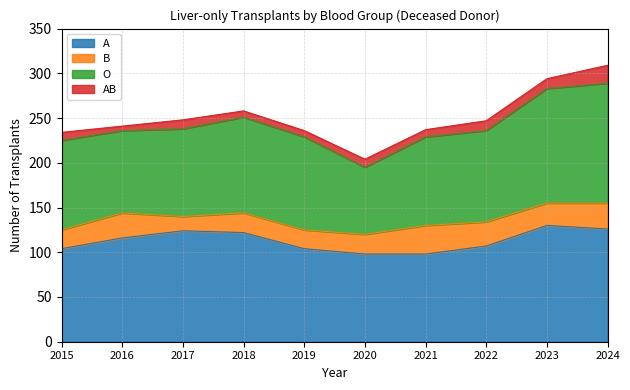

What is the difference between the highest and lowest values at 2016?

111